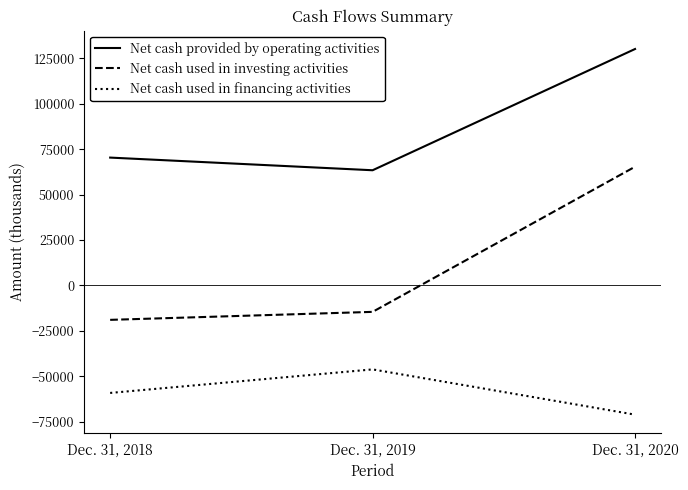

What is the difference between the second highest and minimum values in the Net cash used in investing activities series?

4401